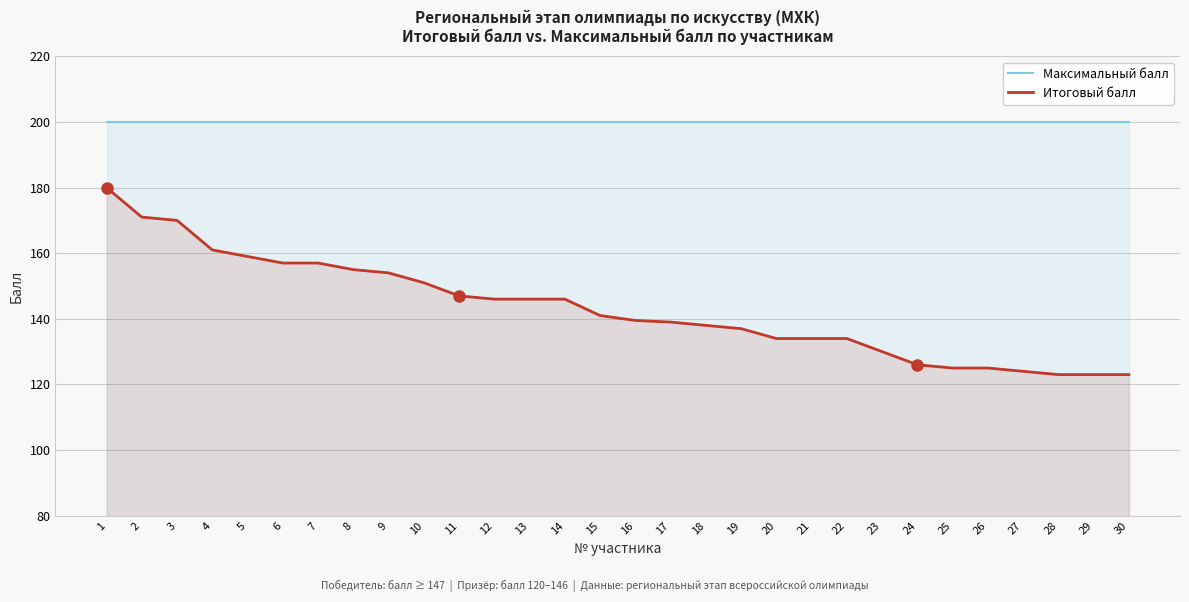

Reading right to left, transcribe all the data shown in this chart.

Максимальный балл: 200.0	200.0	200.0	200.0	200.0	200.0	200.0	200.0	200.0	200.0	200.0	200.0	200.0	200.0	200.0	200.0	200.0	200.0	200.0	200.0	200.0	200.0	200.0	200.0	200.0	200.0	200.0	200.0	200.0	200.0
Итоговый балл: 123.0	123.0	123.0	124.0	125.0	125.0	126.0	130.0	134.0	134.0	134.0	137.0	138.0	139.0	139.5	141.0	146.0	146.0	146.0	147.0	151.0	154.0	155.0	157.0	157.0	159.0	161.0	170.0	171.0	180.0